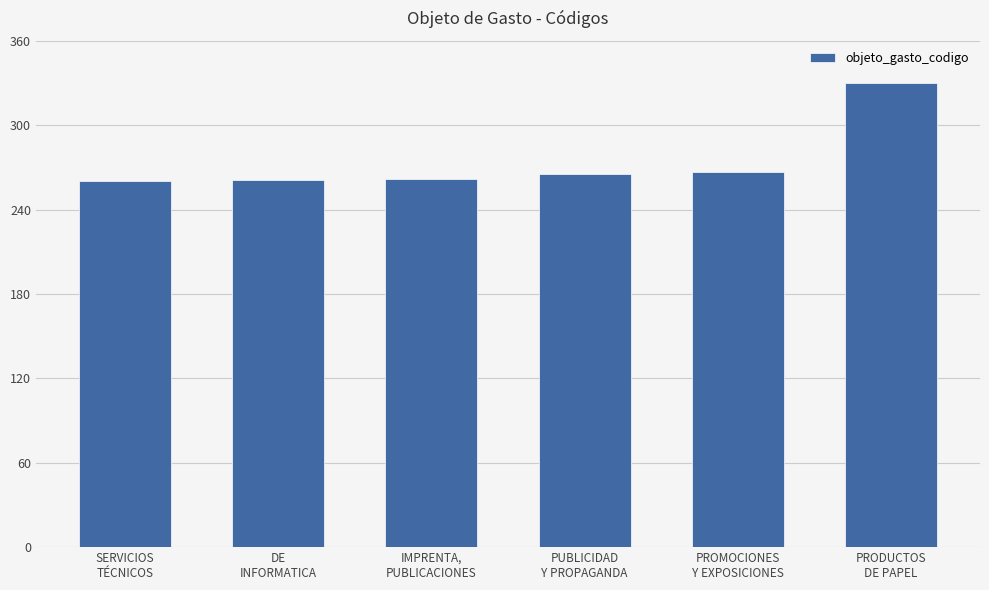

What is the minimum value shown in the chart?

260